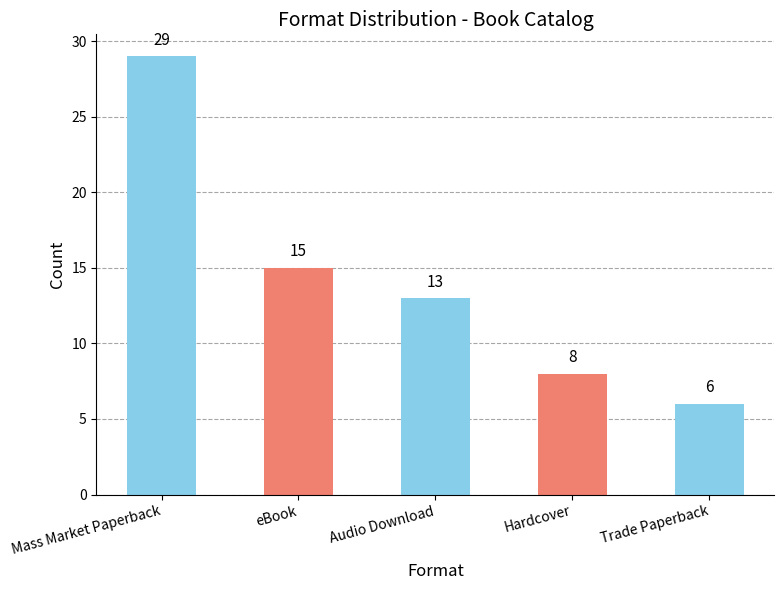

Are the bars horizontal?

No